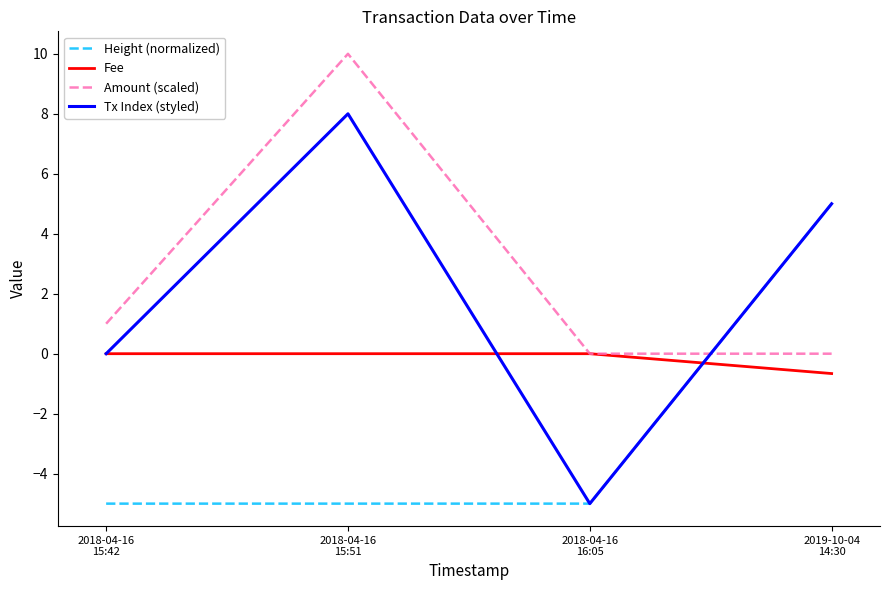

Reading left to right, transcribe all the data shown in this chart.

Height (normalized): 2018-04-16
15:42=-5.0	2018-04-16
15:51=-5.0	2018-04-16
16:05=-5.0	2019-10-04
14:30=5.0
Fee: 2018-04-16
15:42=0.0	2018-04-16
15:51=0.0	2018-04-16
16:05=0.0	2019-10-04
14:30=-0.7
Amount (scaled): 2018-04-16
15:42=1.0	2018-04-16
15:51=10.0	2018-04-16
16:05=0.0	2019-10-04
14:30=0.0
Tx Index (styled): 2018-04-16
15:42=0.0	2018-04-16
15:51=8.0	2018-04-16
16:05=-5.0	2019-10-04
14:30=5.0